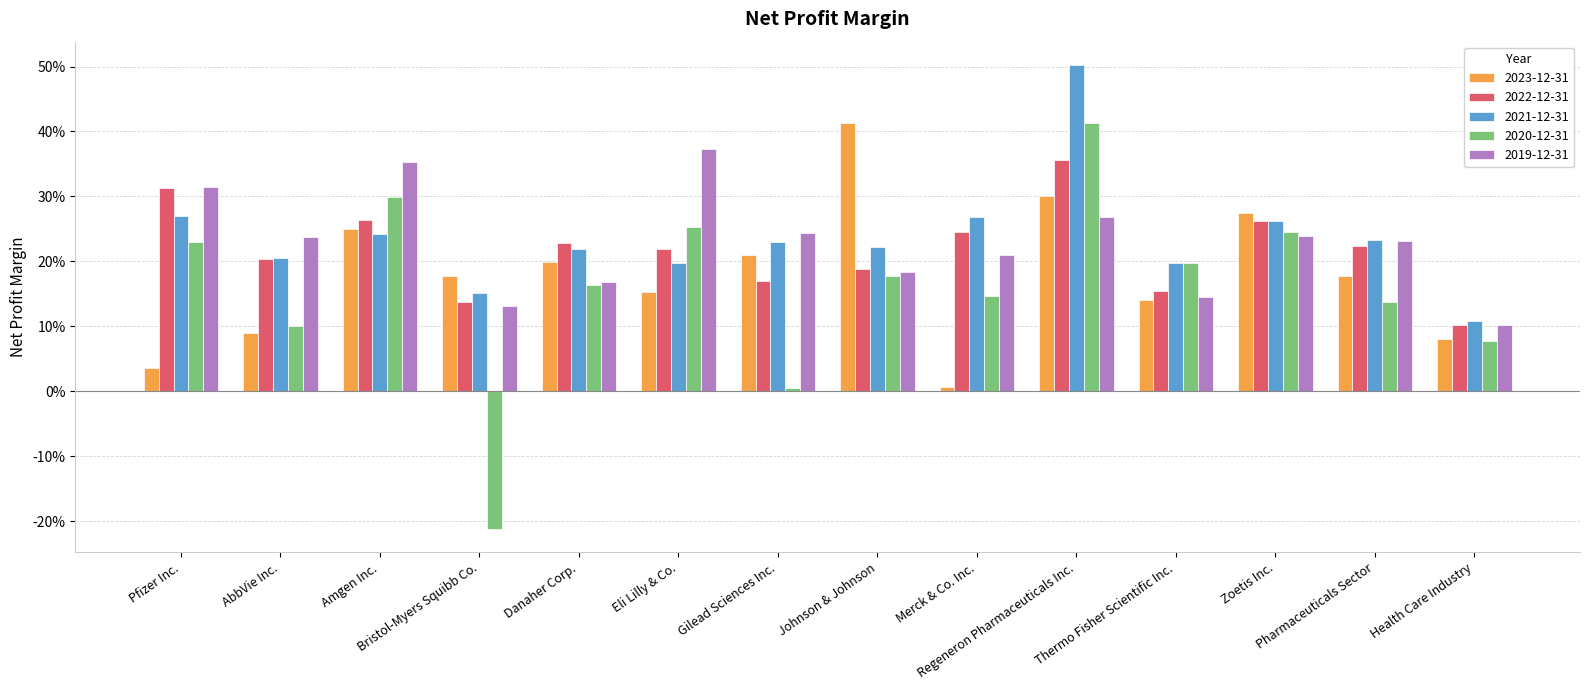

At which category does the chart reach its peak across all series?

Regeneron Pharmaceuticals Inc.